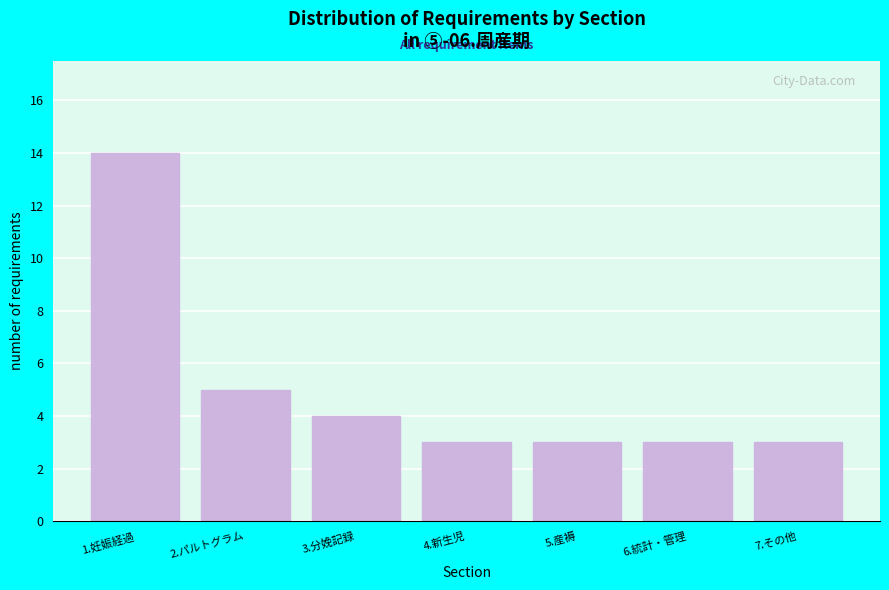

Reading left to right, what are all the values shown in this chart?

14	5	4	3	3	3	3